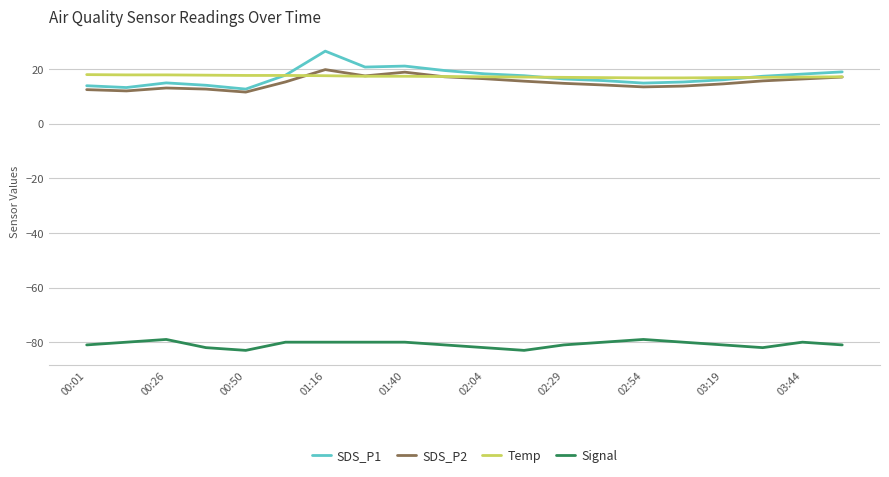

Which series has the largest range (max minus min)?

SDS_P1